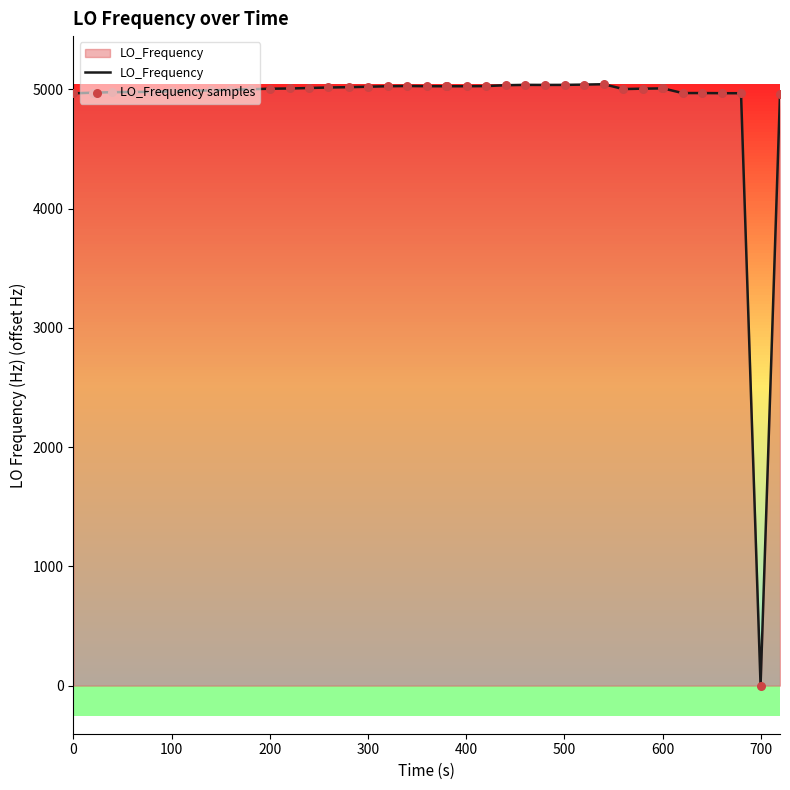

What is the greatest value displayed?

5043.3